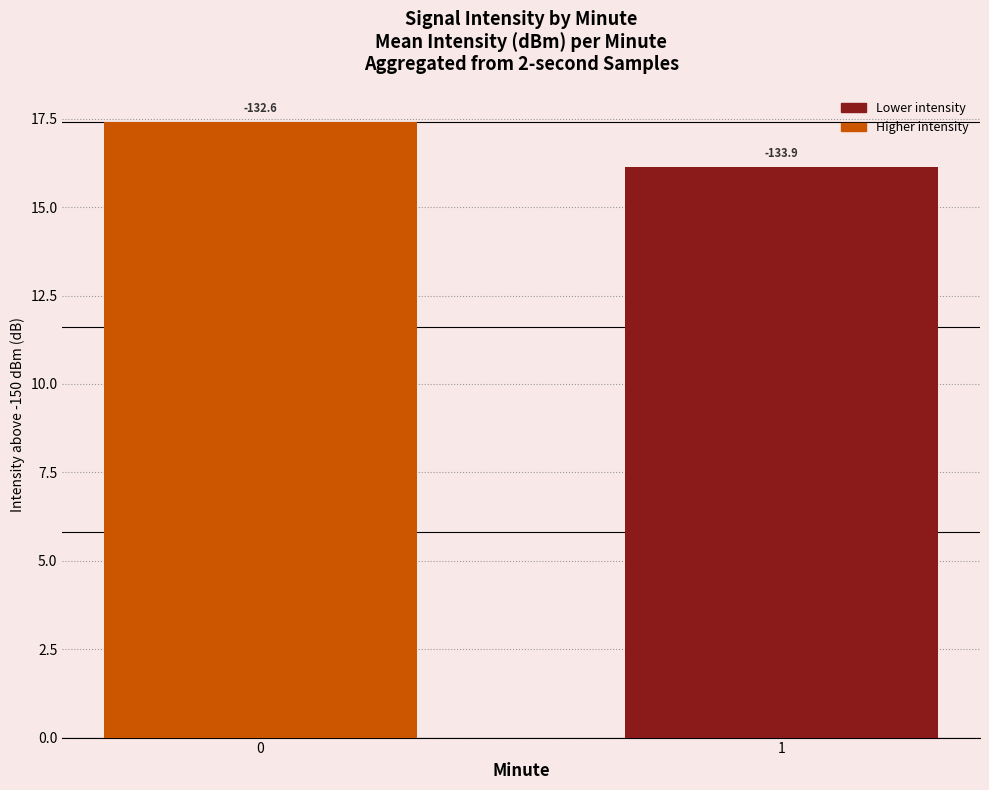

What is the difference between the maximum and minimum values?

1.3